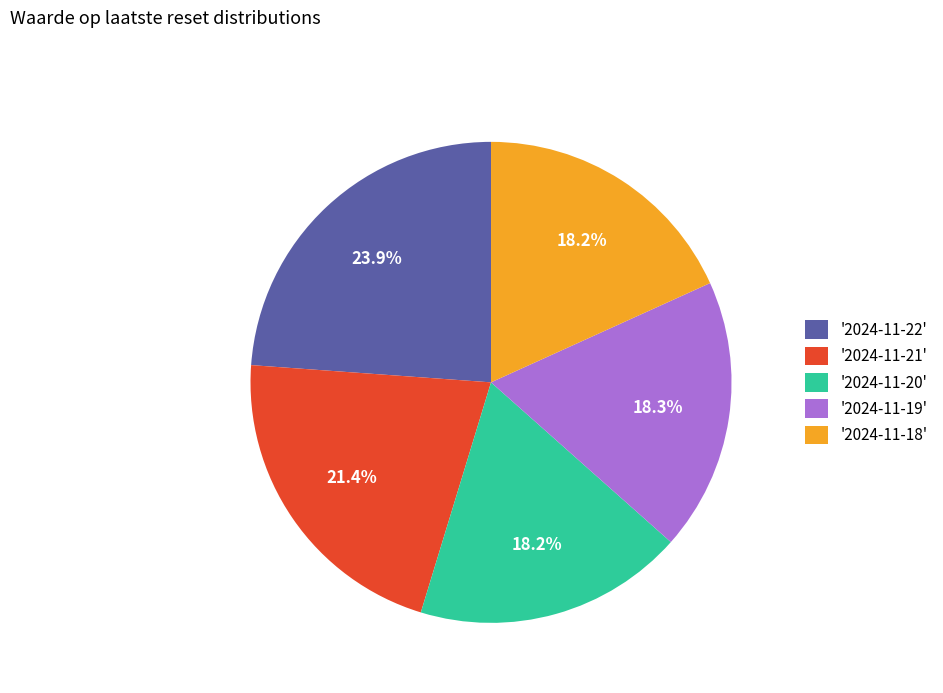

Which category has the biggest portion of the pie?

'2024-11-22'